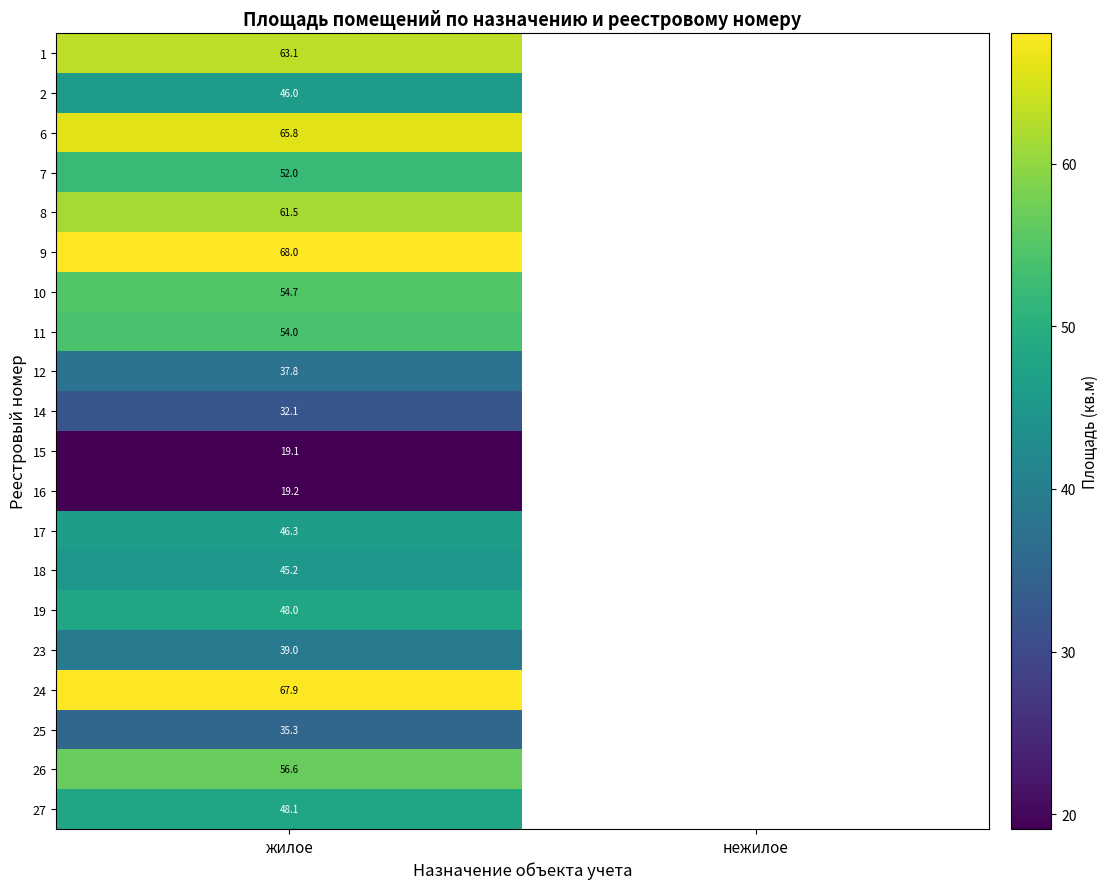

What is the total value across all series at жилое?

959.7